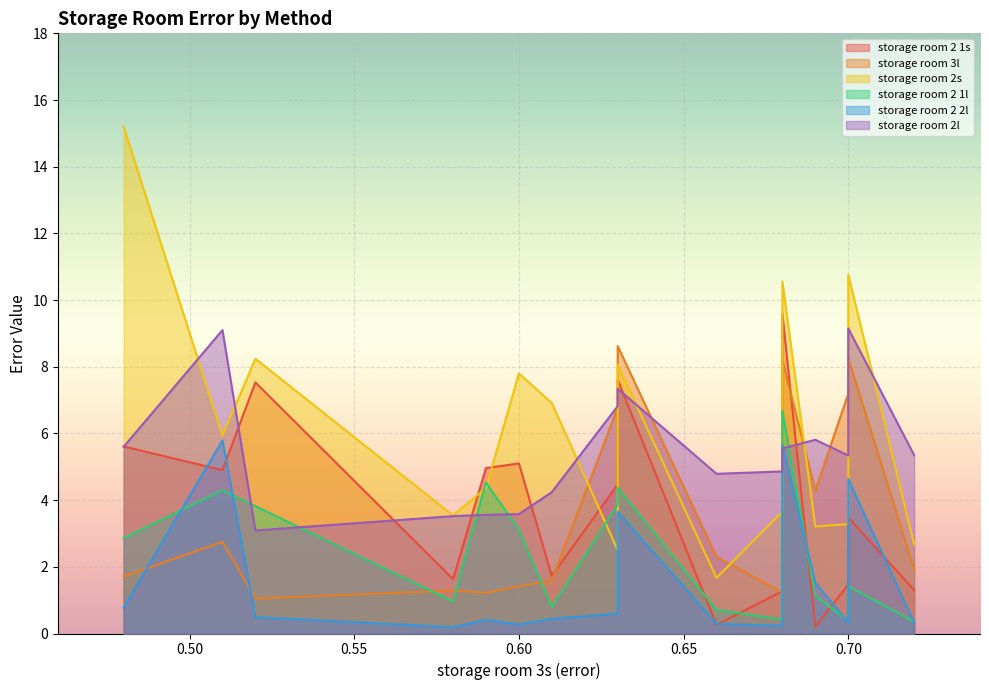

Reading right to left, list all the values displayed in this chart.

storage room 2 1s: 1.3	1.5	3.5	3.5	3.5	0.2	1.3	1.3	3.5	9.6	0.3	4.5	7.6	1.7	5.1	5.0	1.6	7.5	4.9	5.6
storage room 3l: 1.9	7.2	8.3	8.3	8.3	4.3	1.2	1.2	8.2	8.2	2.3	6.8	8.6	1.6	1.4	1.2	1.3	1.1	2.8	1.7
storage room 2s: 2.7	3.3	10.8	10.8	4.3	3.2	3.6	3.6	10.6	10.6	1.7	8.1	2.5	6.9	7.8	4.4	3.5	8.2	5.9	15.2
storage room 2 1l: 0.4	0.4	1.4	1.4	1.4	1.1	0.4	0.4	1.5	6.7	0.7	3.9	4.4	0.8	3.1	4.5	1.0	3.8	4.3	2.9
storage room 2 2l: 0.3	0.4	0.3	4.6	0.3	1.5	0.2	0.2	0.3	5.7	0.3	0.6	3.6	0.4	0.3	0.4	0.2	0.5	5.8	0.8
storage room 2l: 5.3	5.9	5.3	5.3	9.2	5.8	4.9	4.9	5.5	5.5	4.8	7.3	6.8	4.2	3.6	3.6	3.5	3.1	9.1	5.6